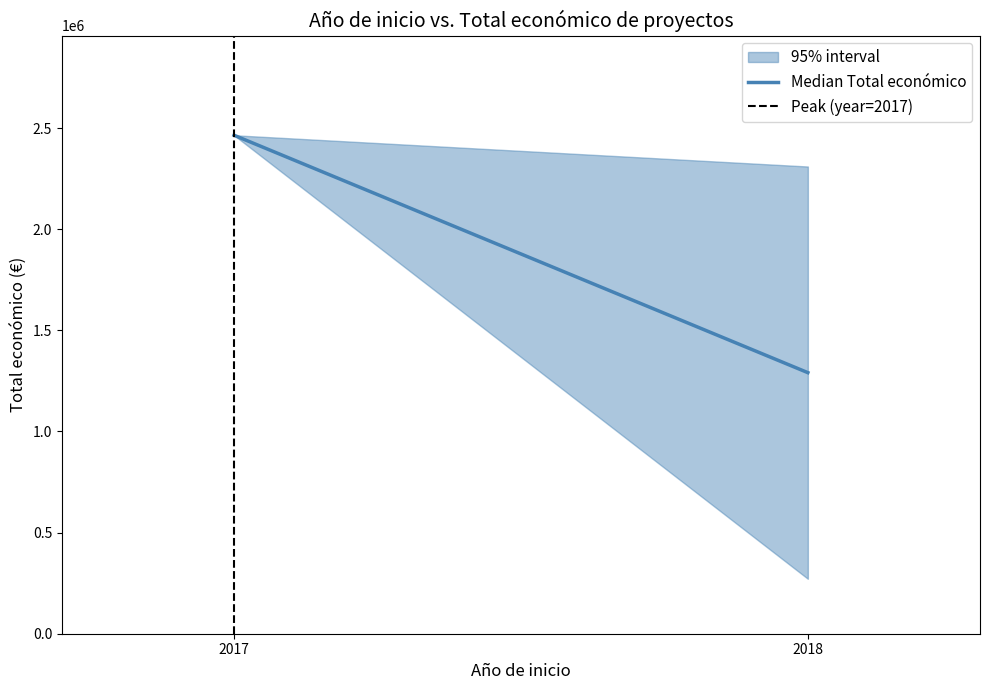

What value does the Median Total económico series have at 2018?

1290789